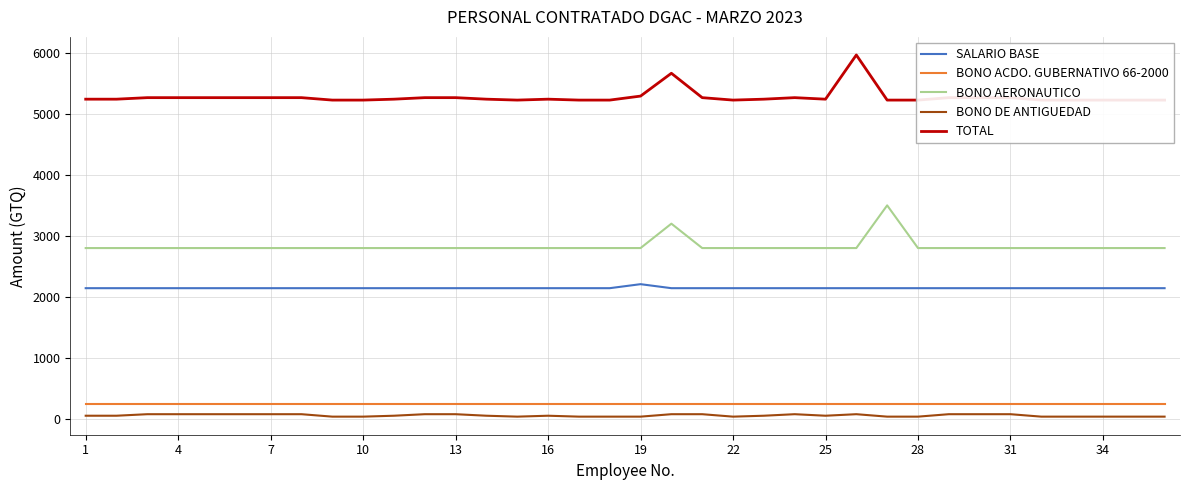

Which series has the largest total across all categories?

TOTAL